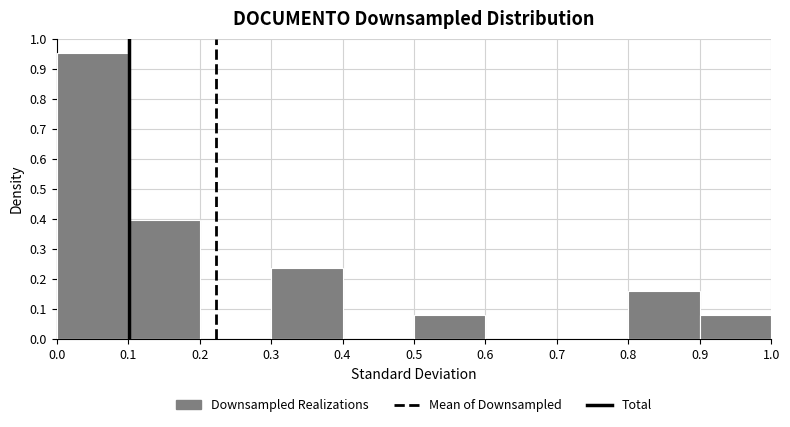

Reading left to right, transcribe this chart: for each bar, give the range it covers on the x-axis and its height. The values are not printed on the chart, so give them approximately, as read against the axis.

0.0 to 0.1: 0.95
0.1 to 0.2: 0.40
0.2 to 0.3: 0
0.3 to 0.4: 0.24
0.4 to 0.5: 0
0.5 to 0.6: 0.08
0.6 to 0.7: 0
0.7 to 0.8: 0
0.8 to 0.9: 0.16
0.9 to 1.0: 0.08